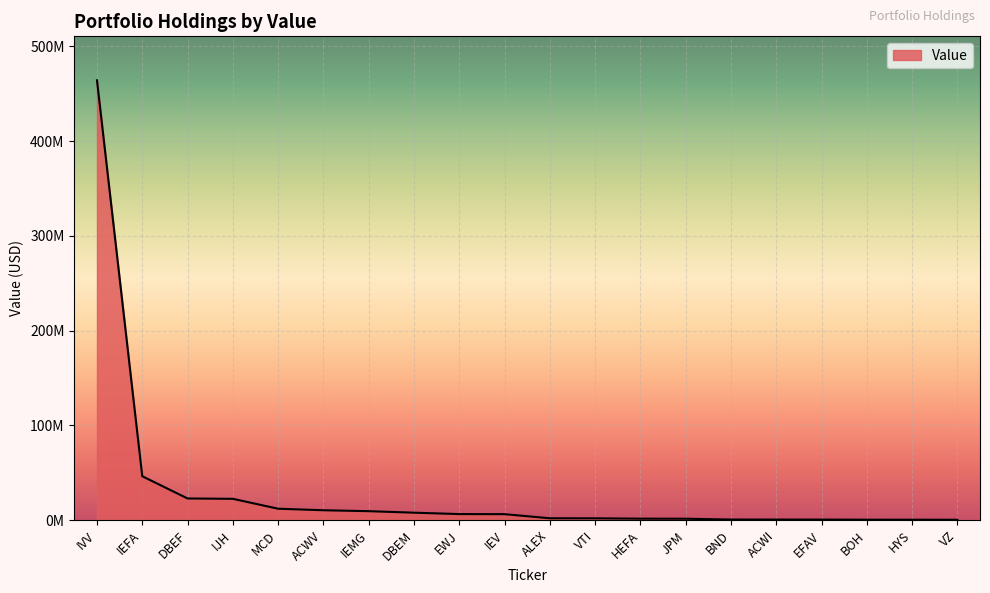

Reading right to left, transcribe all the data shown in this chart.

VZ=495000	HYS=531000	BOH=551000	EFAV=674000	ACWI=696000	BND=723000	JPM=1582000	HEFA=1643000	VTI=2001000	ALEX=2069000	IEV=6395000	EWJ=6482000	DBEM=7959000	IEMG=9552000	ACWV=10527000	MCD=12130000	IJH=22590000	DBEF=22950000	IEFA=46432000	IVV=464287200